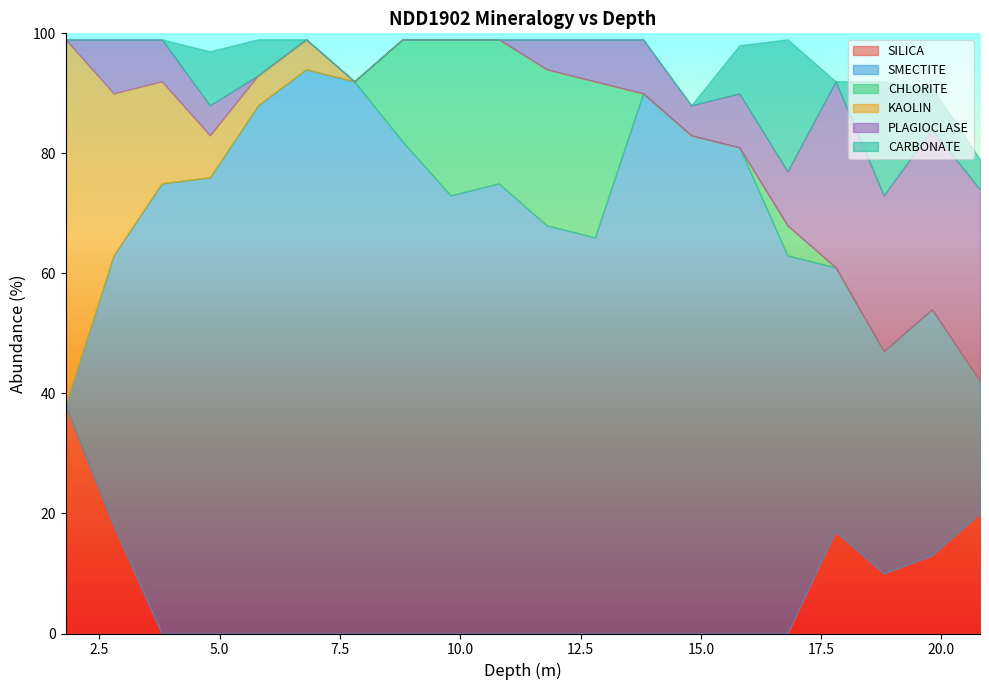

What are all the series names shown in the legend?

SILICA, SMECTITE, CHLORITE, KAOLIN, PLAGIOCLASE, CARBONATE